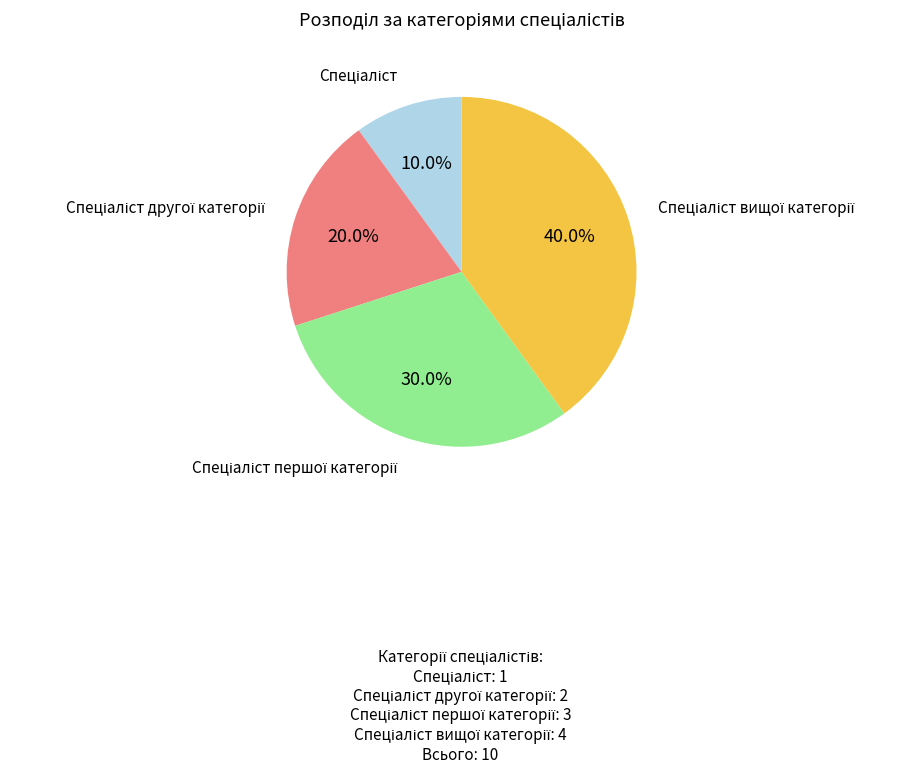

Is there a majority slice in this chart?

No